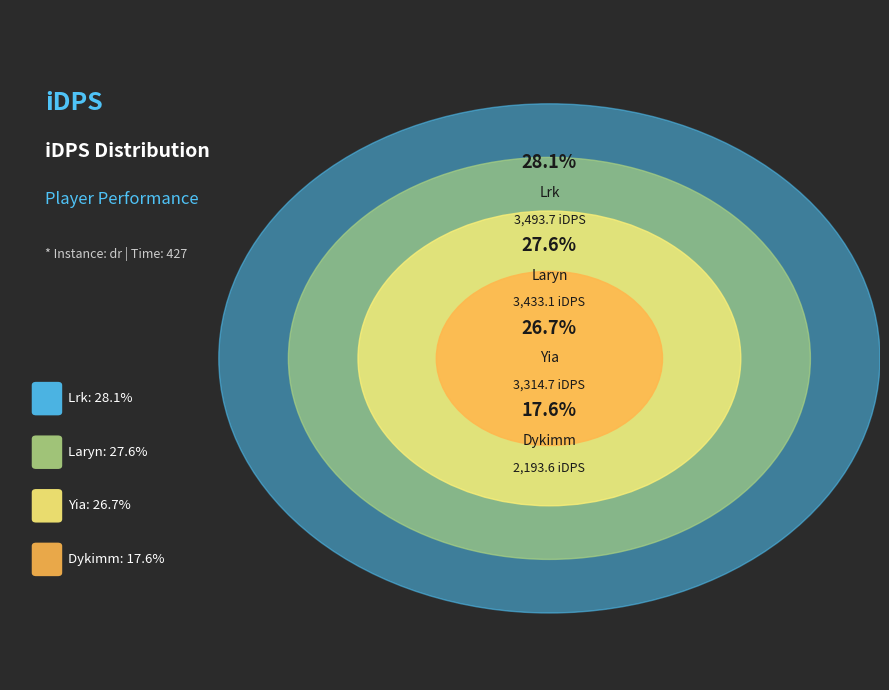

To the nearest percent, what is the average slice percentage?

25%